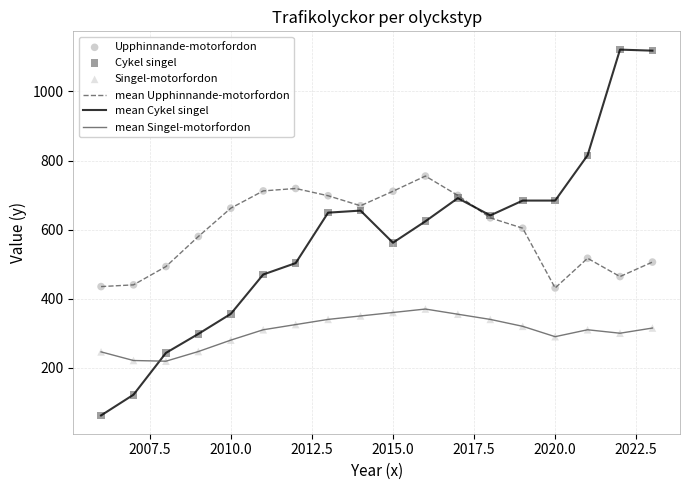

What is the minimum value shown in the chart?

62